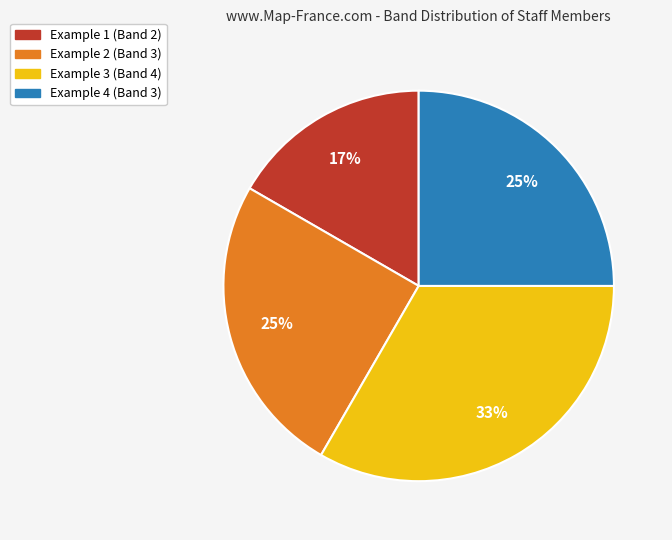

To the nearest percent, what percentage of the pie is Example 1?

17%